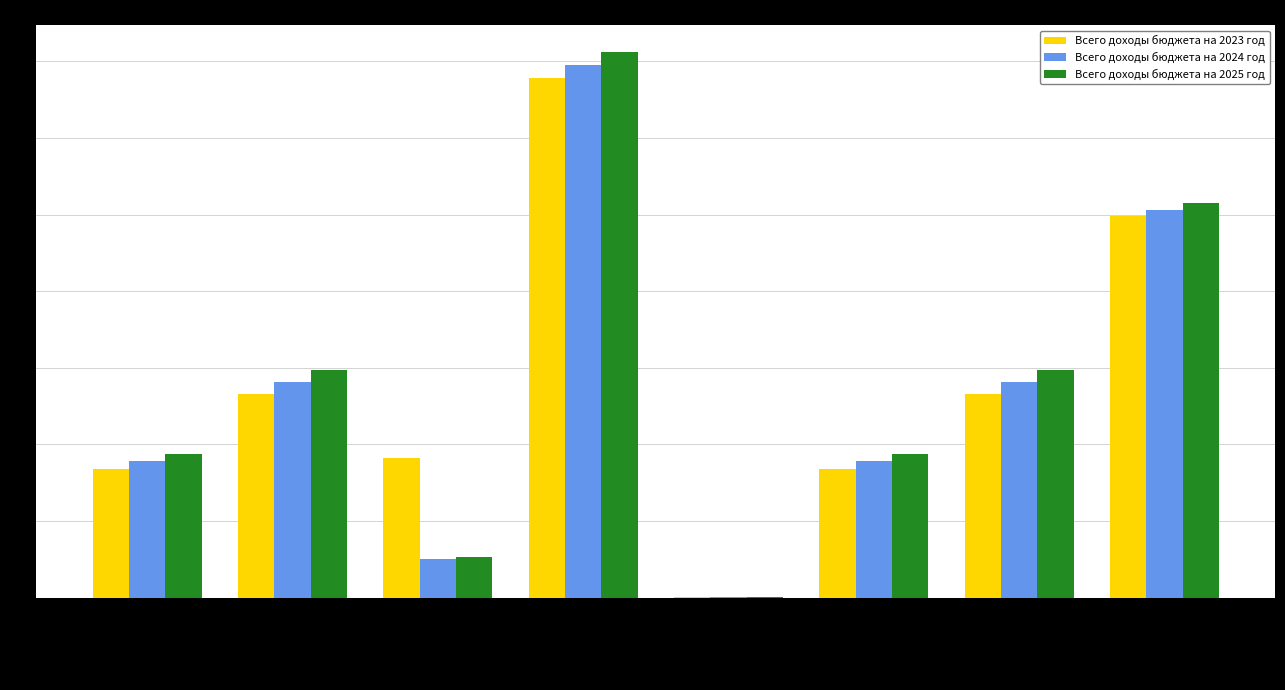

At which label does Всего доходы бюджета на 2025 год reach its peak?

НАЛОГИ НА ИМУЩЕСТВ…